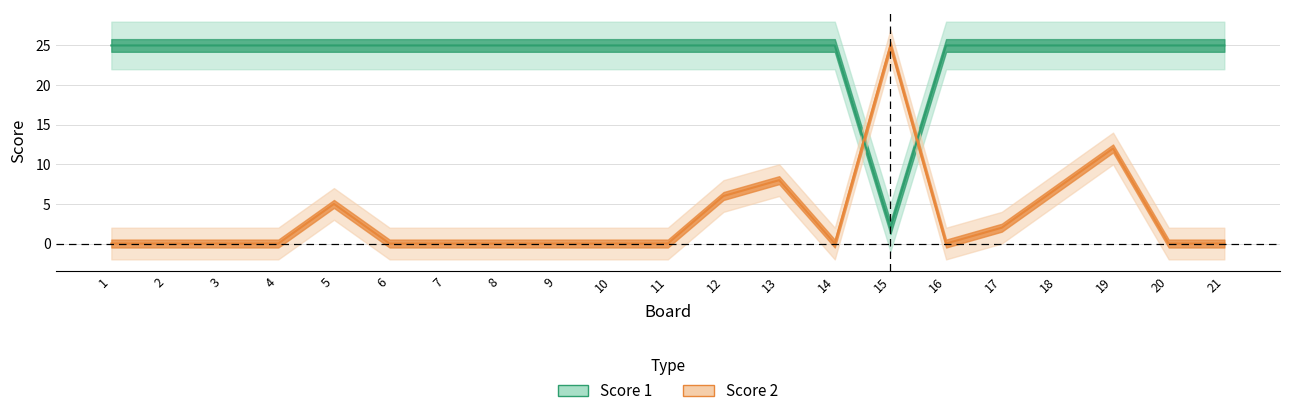

What is the maximum value shown in the chart?

25